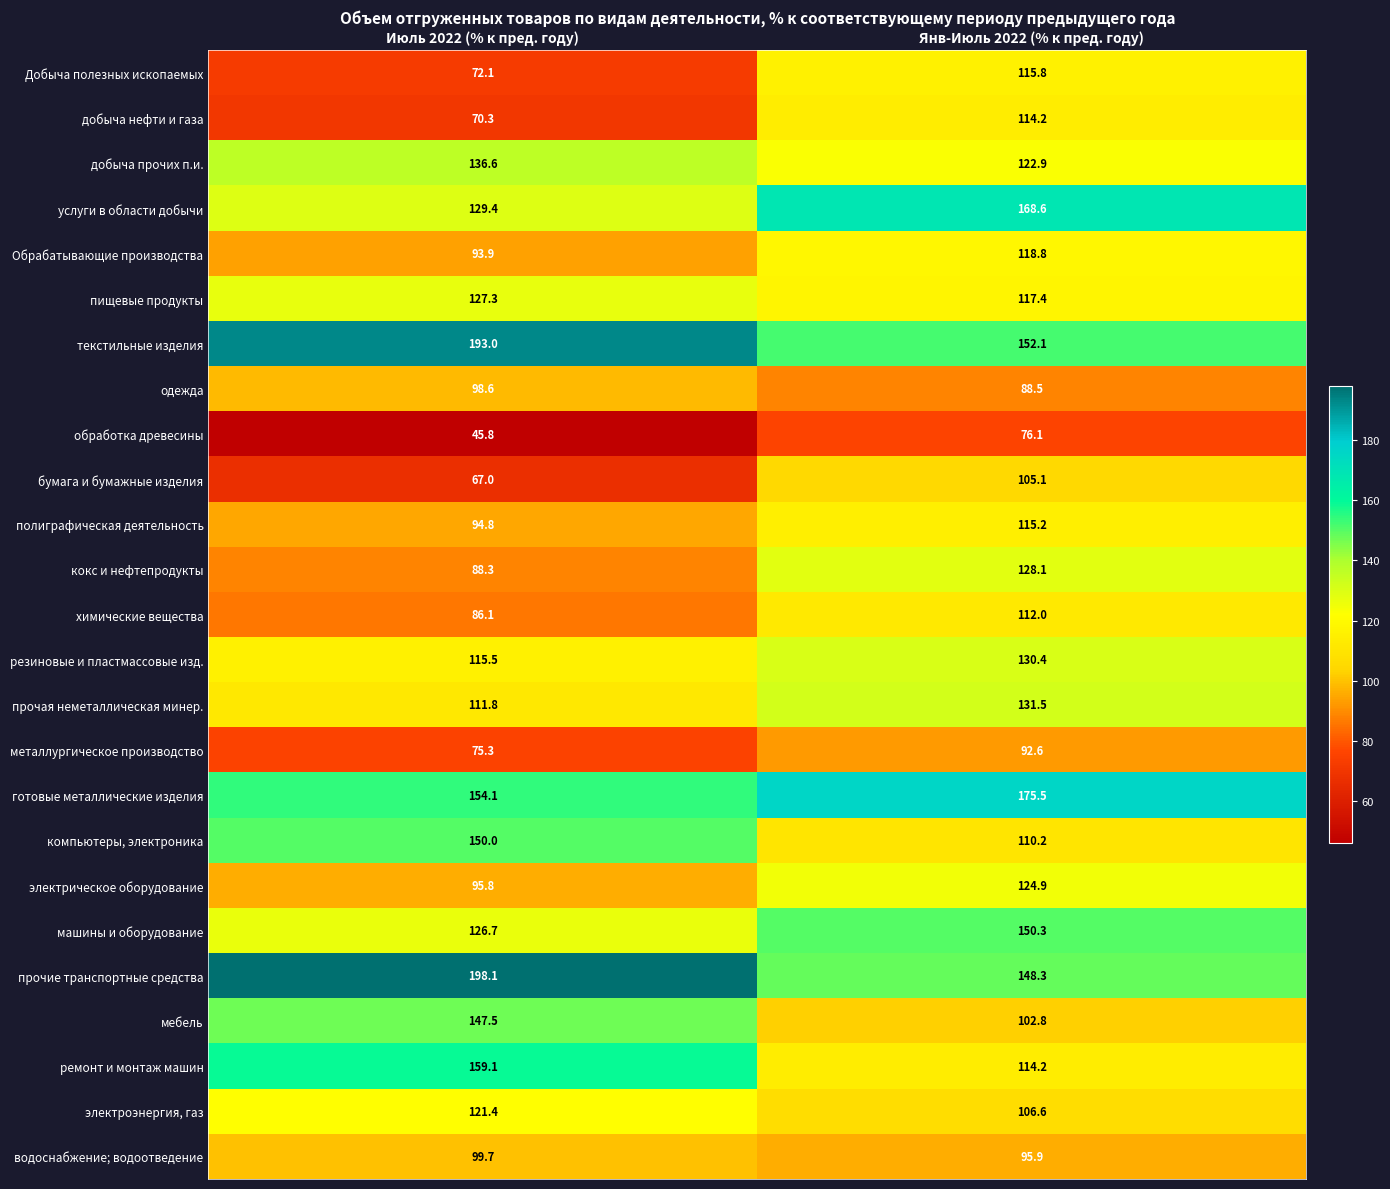

Is it true that электроэнергия, газ equals 45.9 at Июль 2022 (% к пред. году)?

False